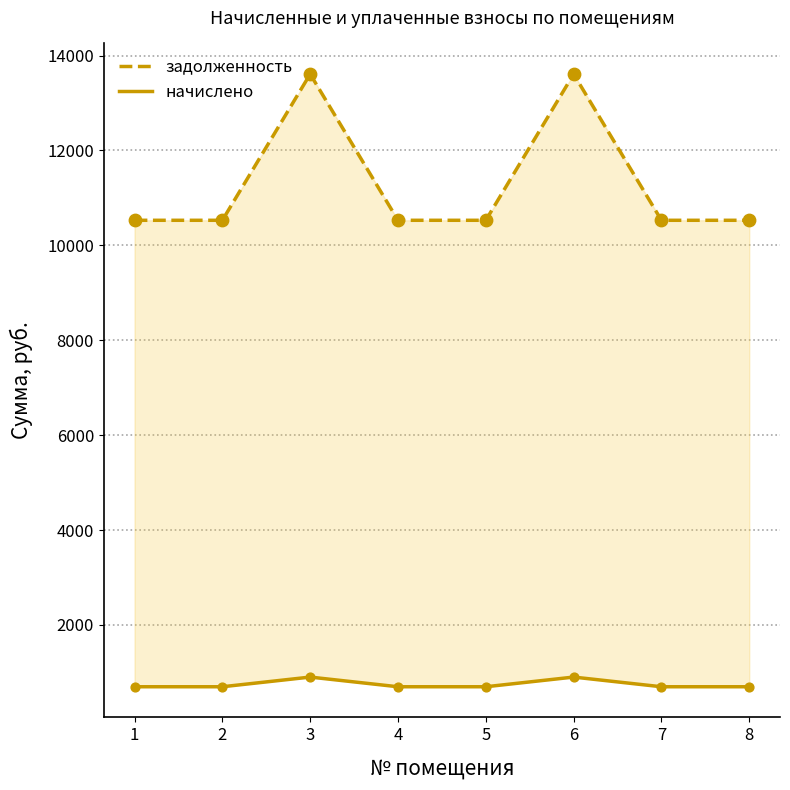

At how many categories does at least one series exceed 10474?

8